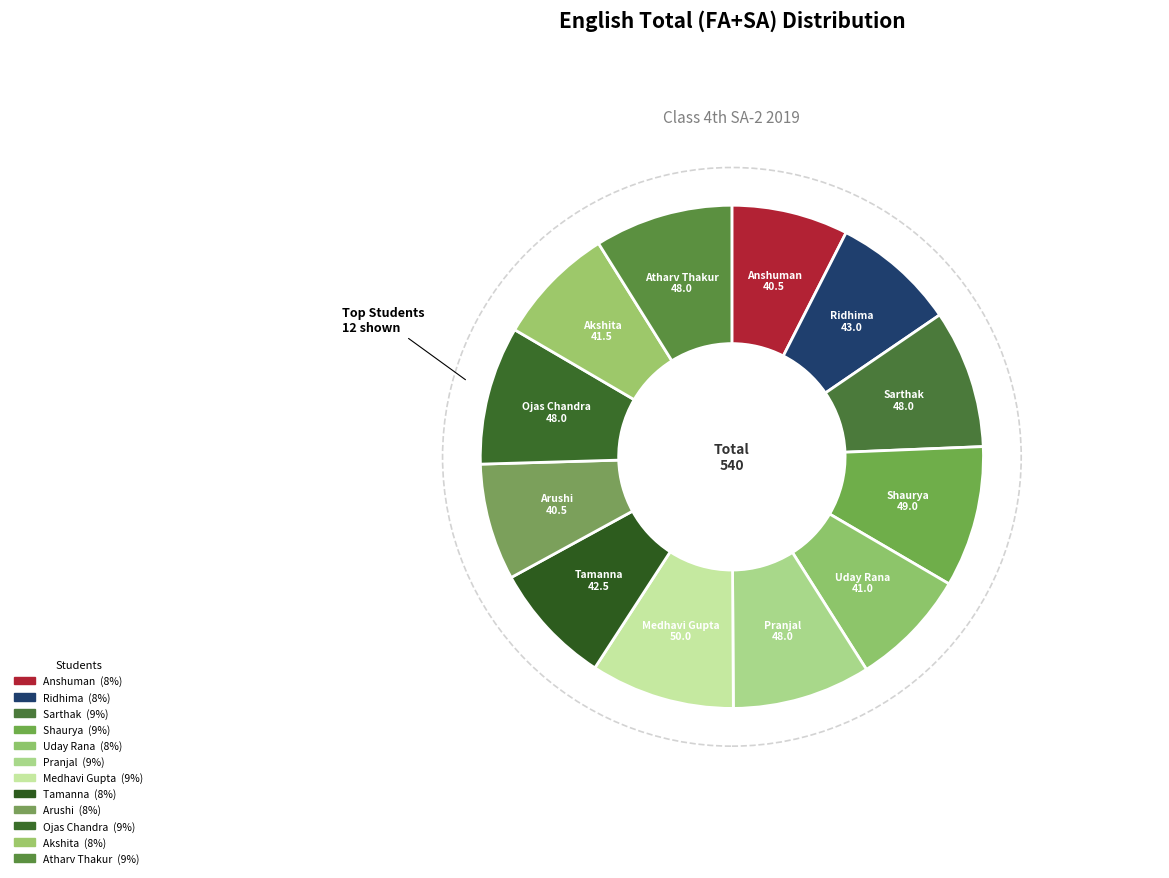

Count the number of slices in the pie.

12